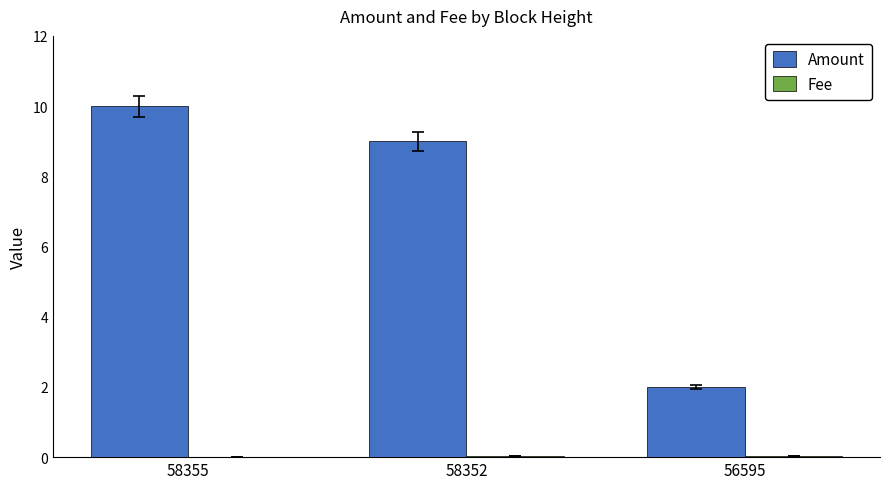

At which category is the sum across all series the highest?

58355